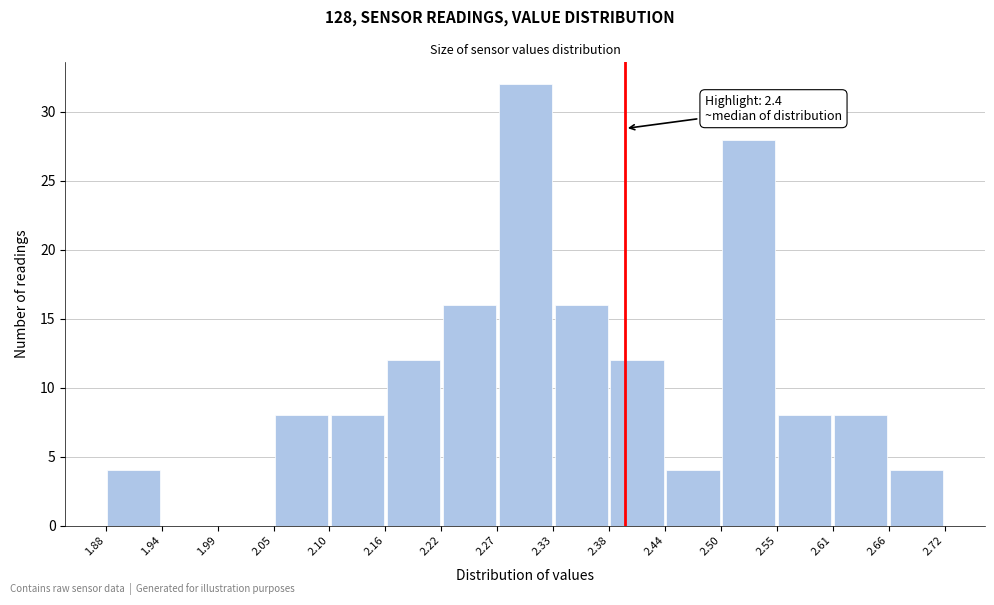

Which range on the x-axis has the tallest bar?

2.27 to 2.33